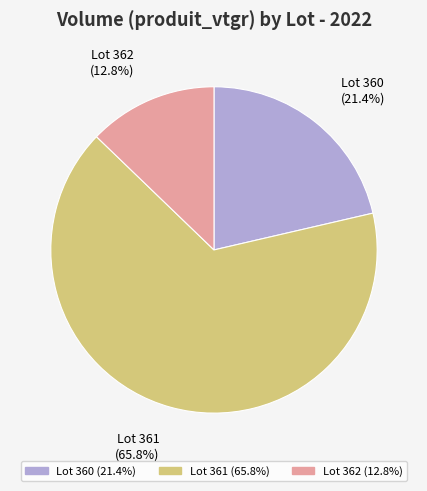

Does Lot 360 account for over 50% of the chart?

No